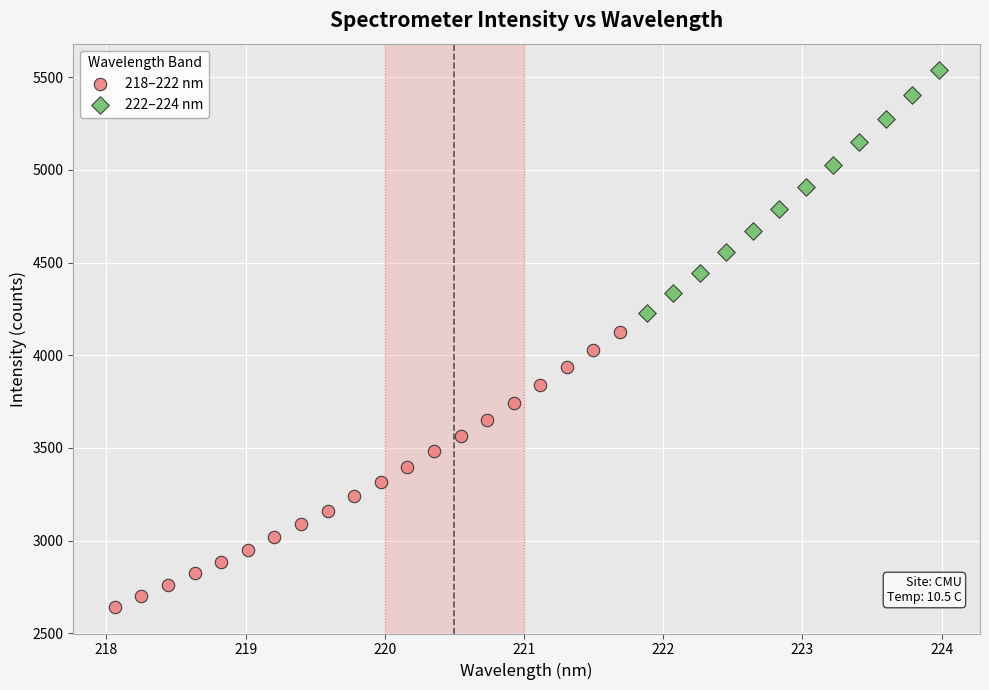

Which series contains the highest Y value?

222–224 nm